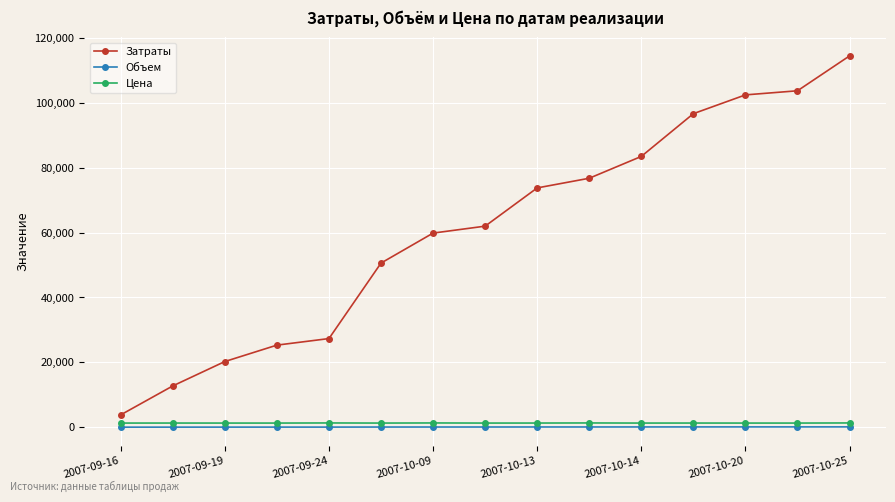

True or false: Цена has more than 0 interior local peaks.

True